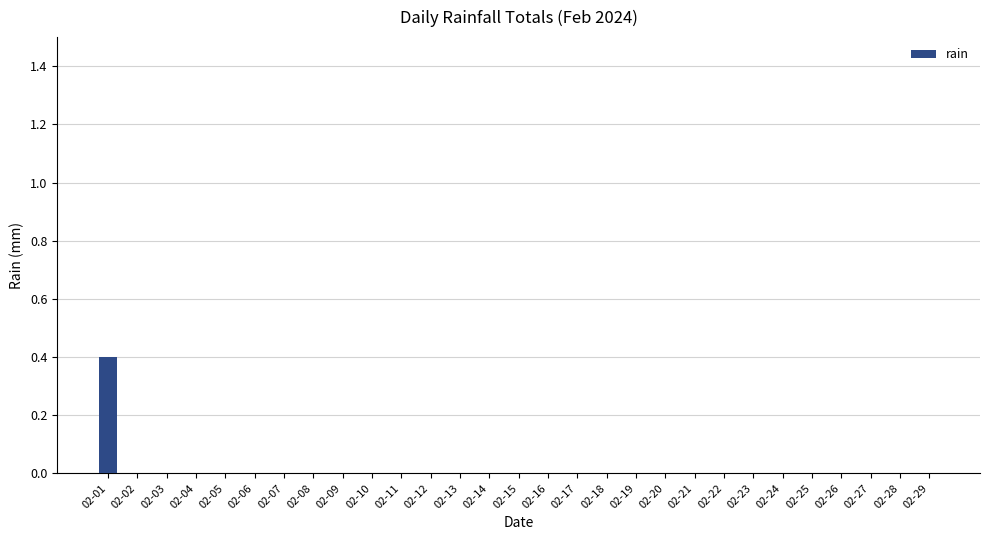

What is the greatest value displayed?

0.4